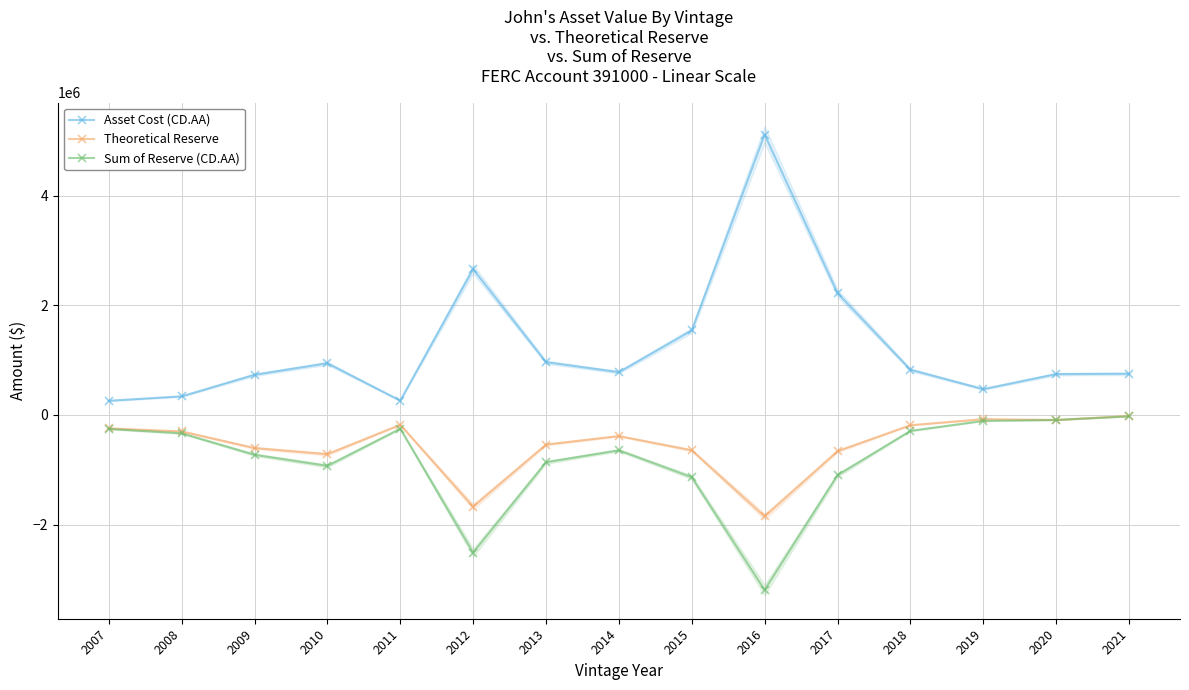

True or false: Asset Cost (CD.AA) has more than 2 interior local peaks.

True